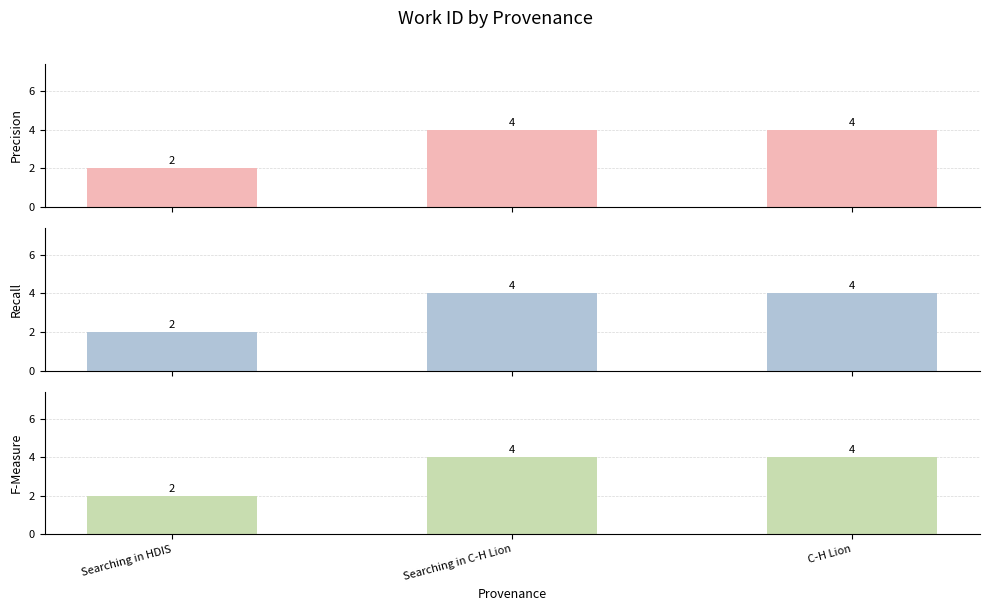

How many distinct data groups are displayed?

3